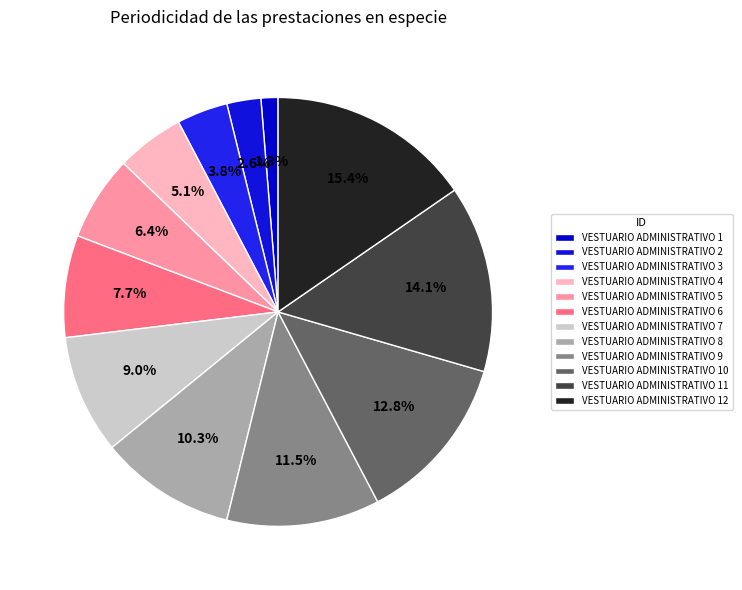

Is it true that VESTUARIO ADMINISTRATIVO 11 is 1% of the pie?

False